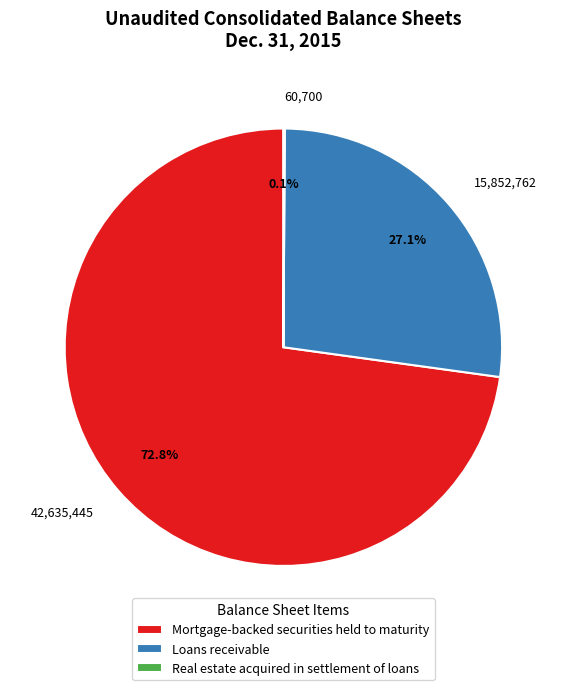

Do 15,852,762 and 42,635,445 together represent more than half of the pie?

Yes